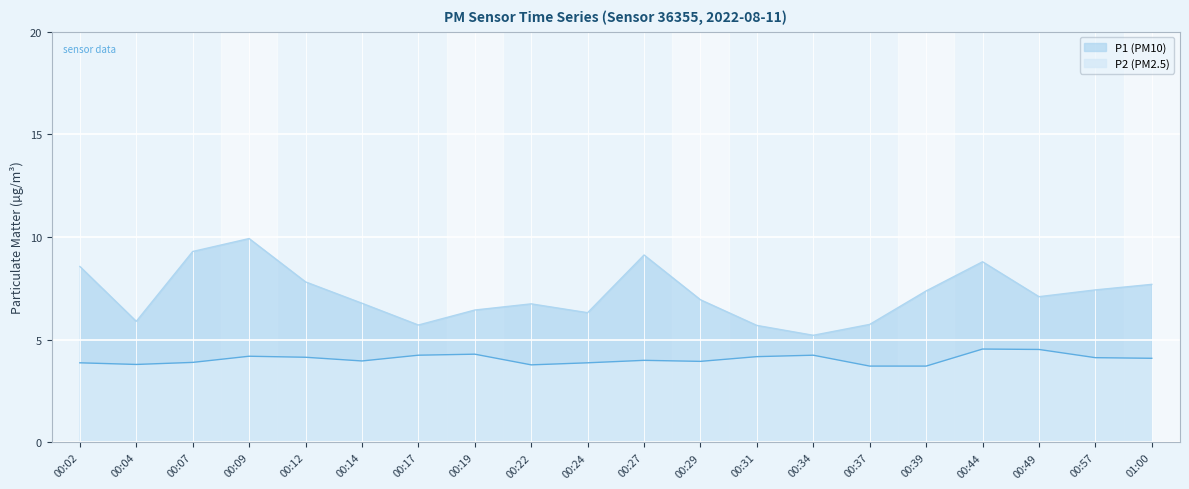

What are all the series names shown in the legend?

P1 (PM10), P2 (PM2.5)